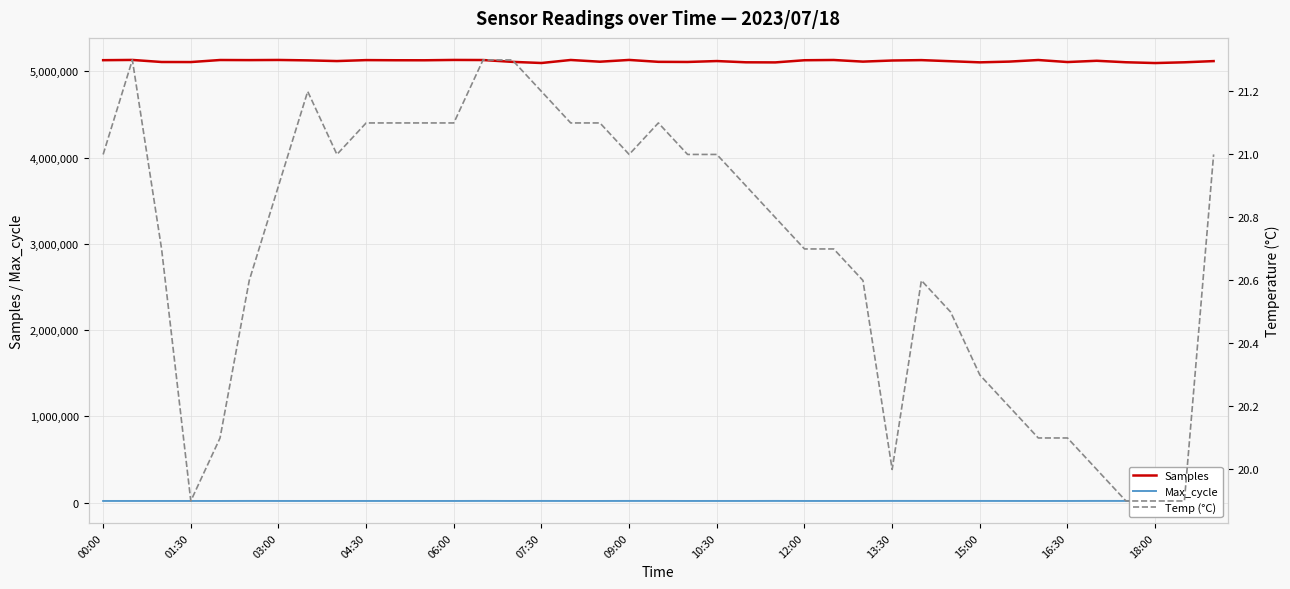

What is the maximum value for Samples?

5133362